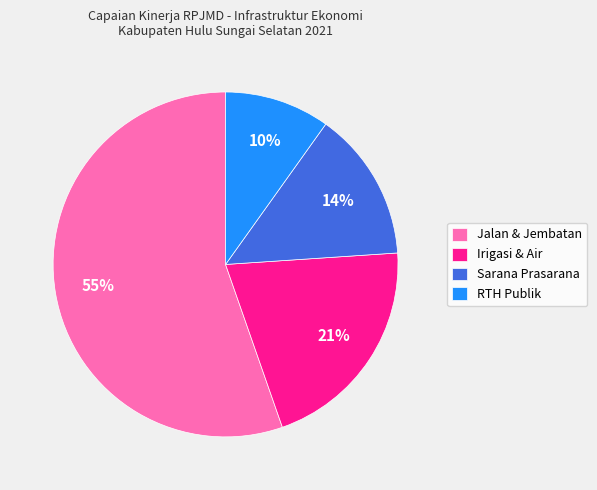

Is Sarana Prasarana the majority of the pie?

No